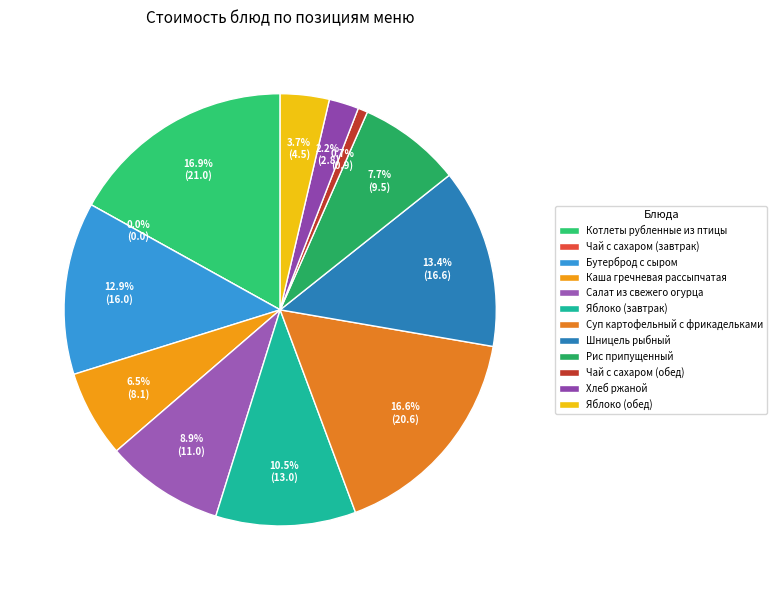

What is the largest slice in the pie chart?

Котлеты рубленные из птицы